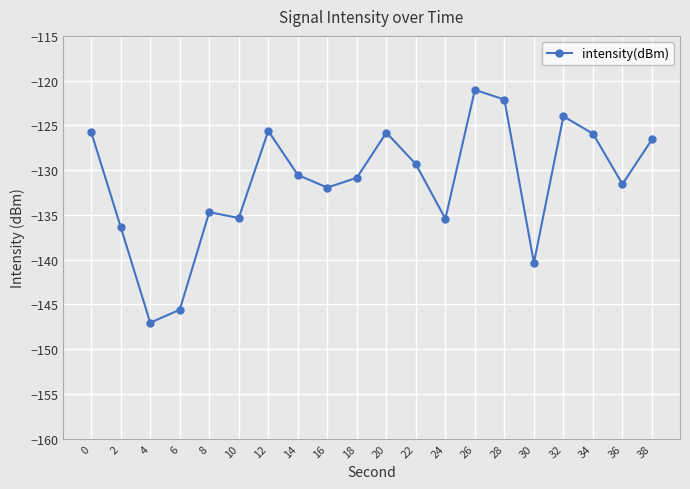

At which label is the value closest to -134?

8